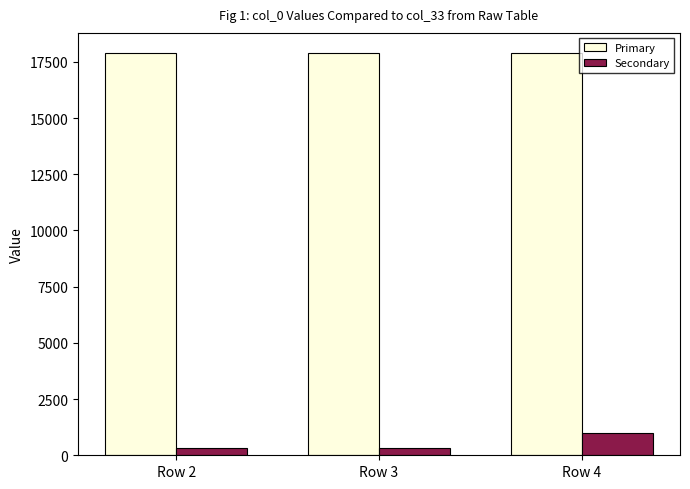

Which series has the largest range (max minus min)?

Secondary